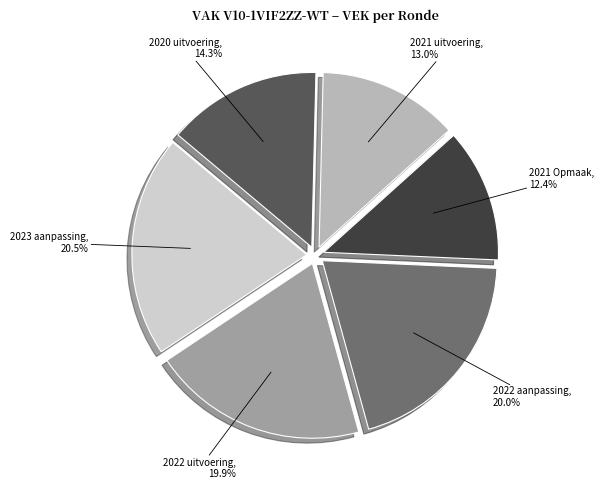

True or false: 2022 uitvoering accounts for 33% of the total.

False